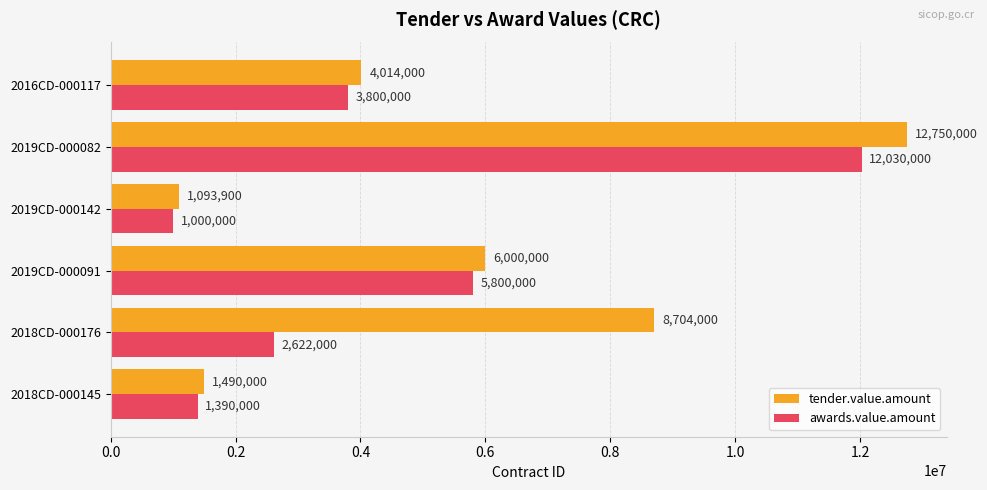

Is the value of awards.value.amount at 2019CD-000082 greater than the value of tender.value.amount at 2019CD-000082?

No